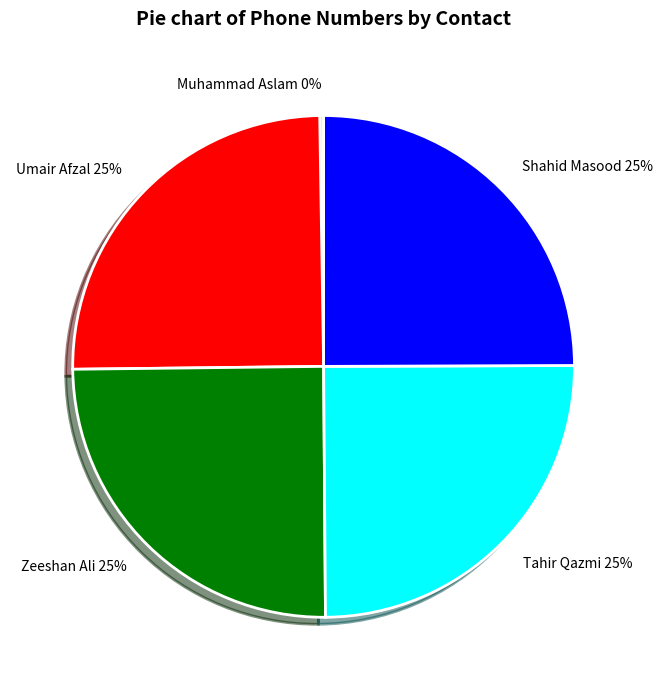

True or false: Umair Afzal accounts for 32% of the total.

False